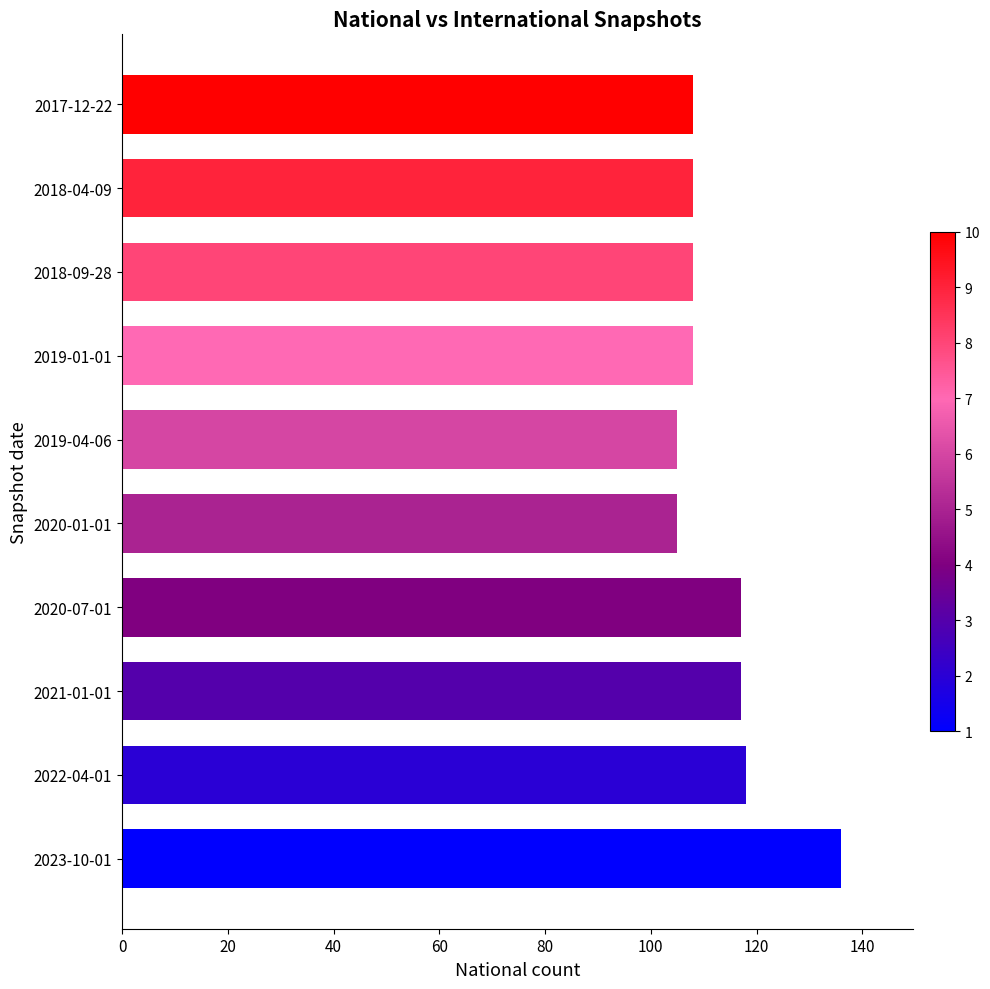

What is the difference between the maximum and minimum values?

31